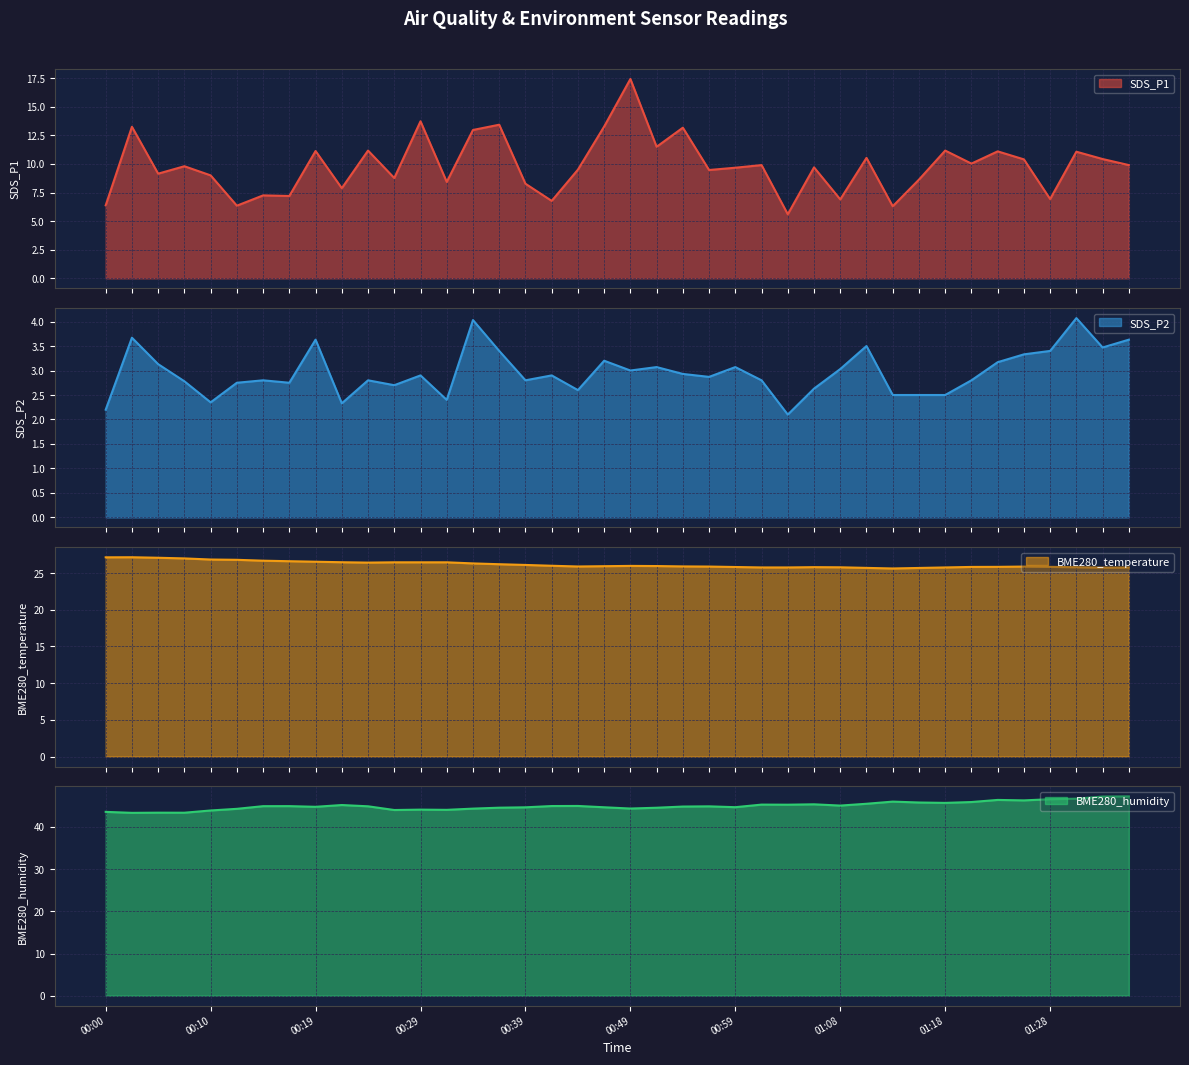

The BME280_temperature series shows 33.7 at 01:23. True or false?

False